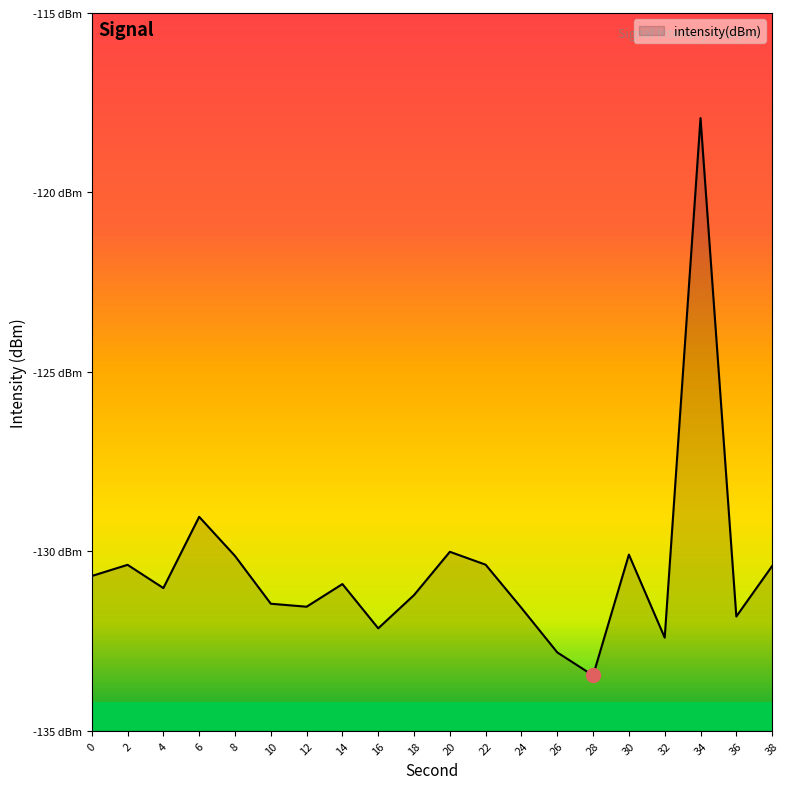

How many series are shown in this chart?

1